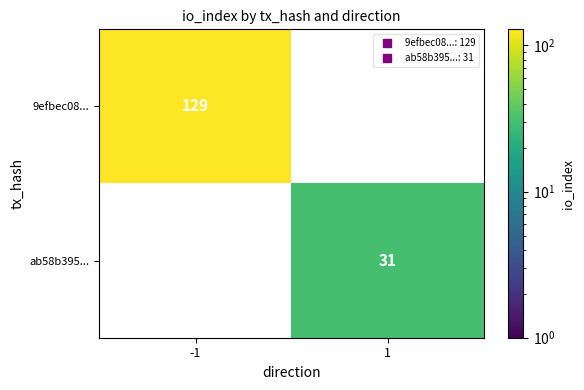

True or false: 9efbec08... has a value of 129.0 at -1.

True